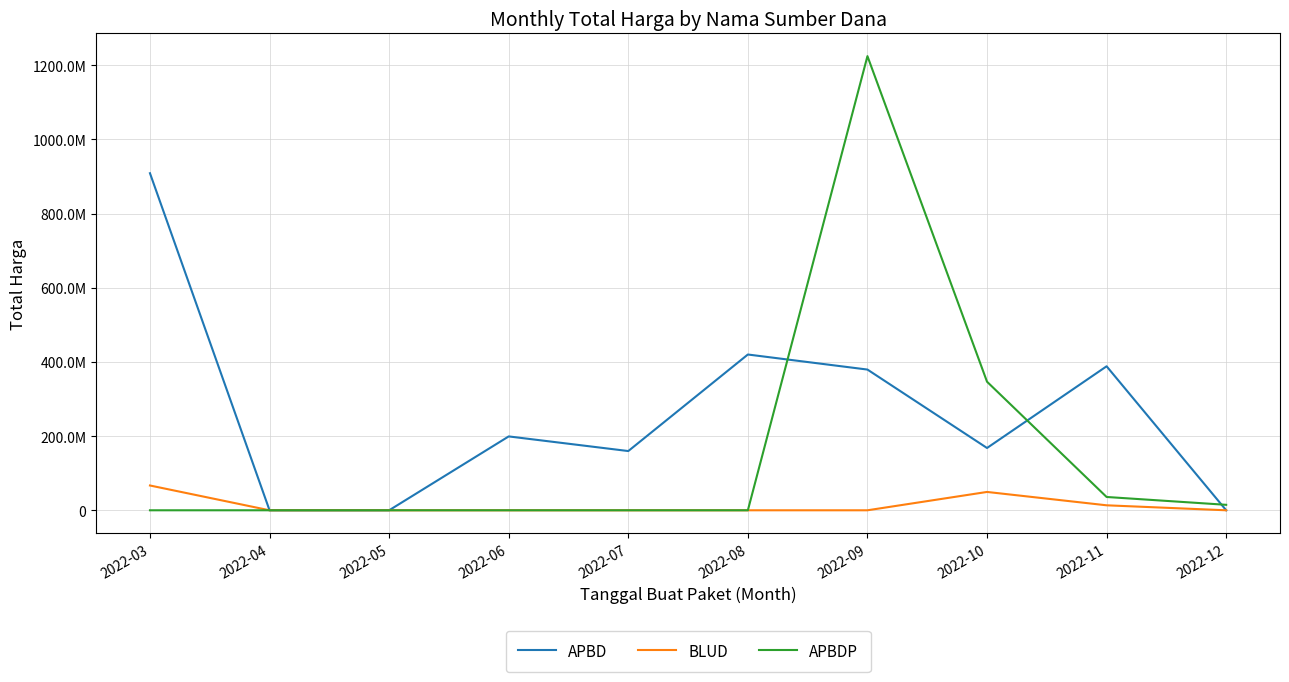

List the series in order of their overall mean, highest first.

APBD, APBDP, BLUD